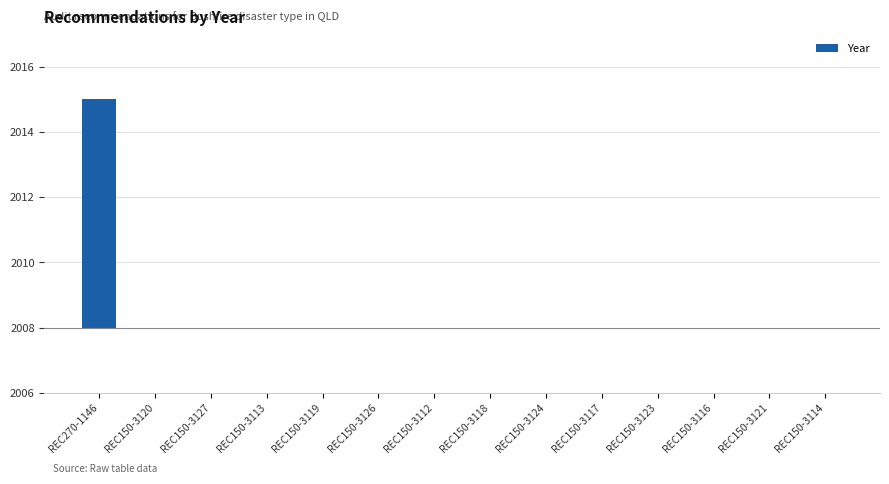

What is the difference between the maximum and minimum values?

7